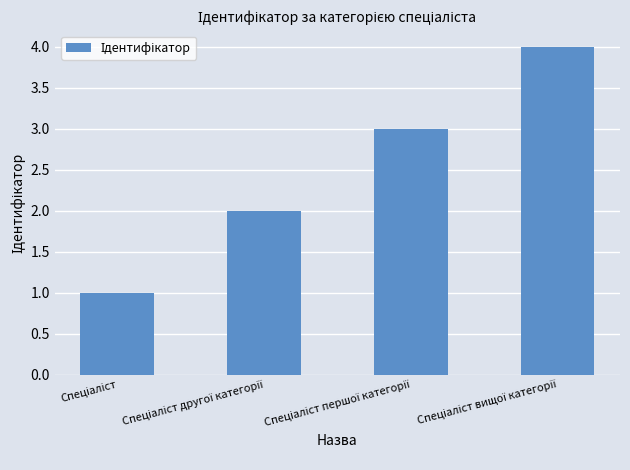

What is the sum of all values?

10